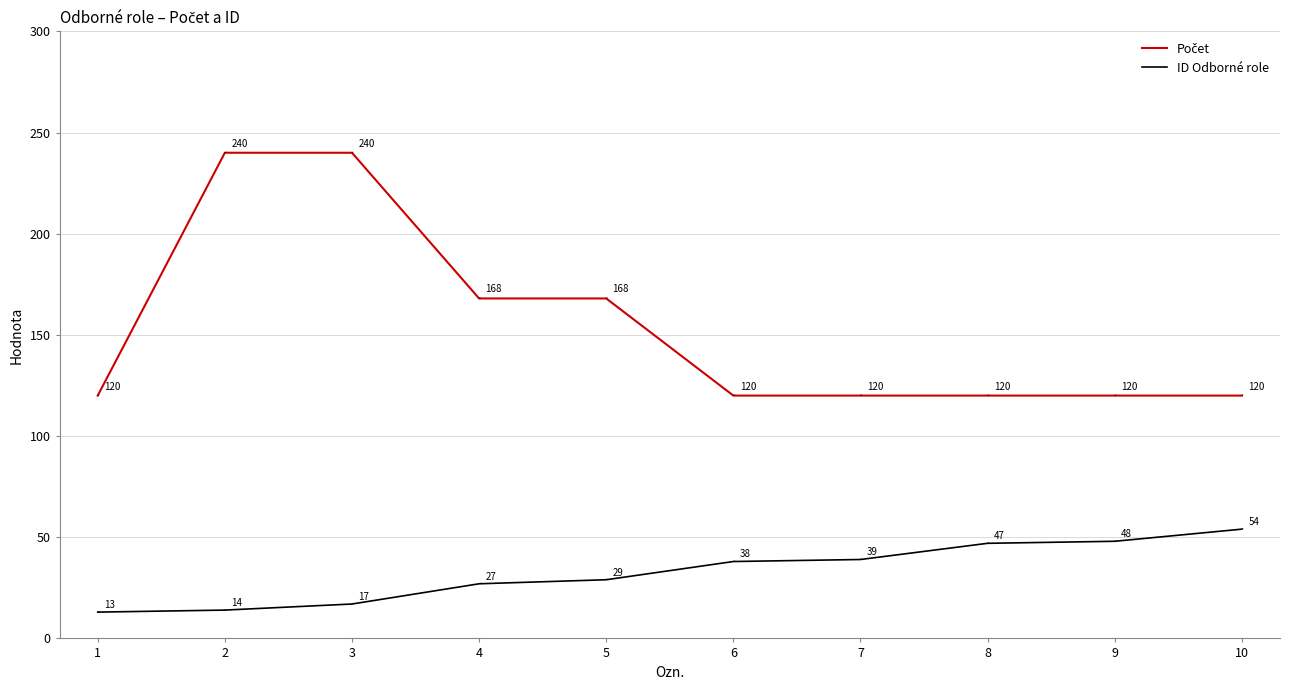

What is the spread (max minus min) of values at 6?

82